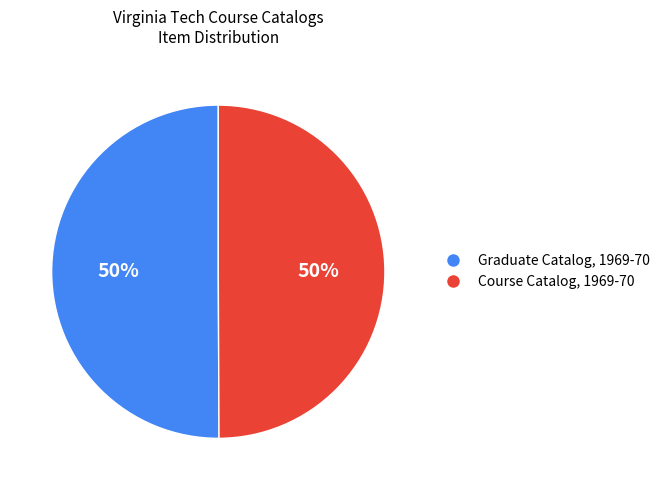

To the nearest percent, what is the average slice percentage?

50%